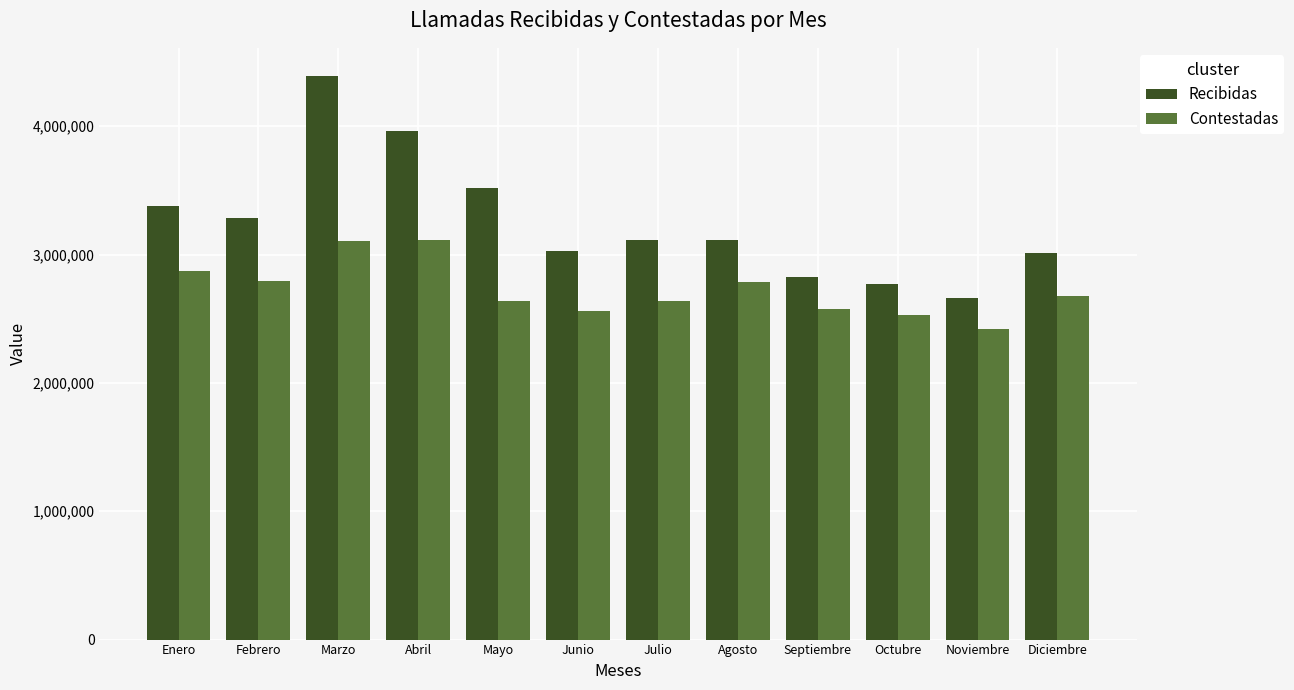

What is the maximum value for Recibidas?

4390554